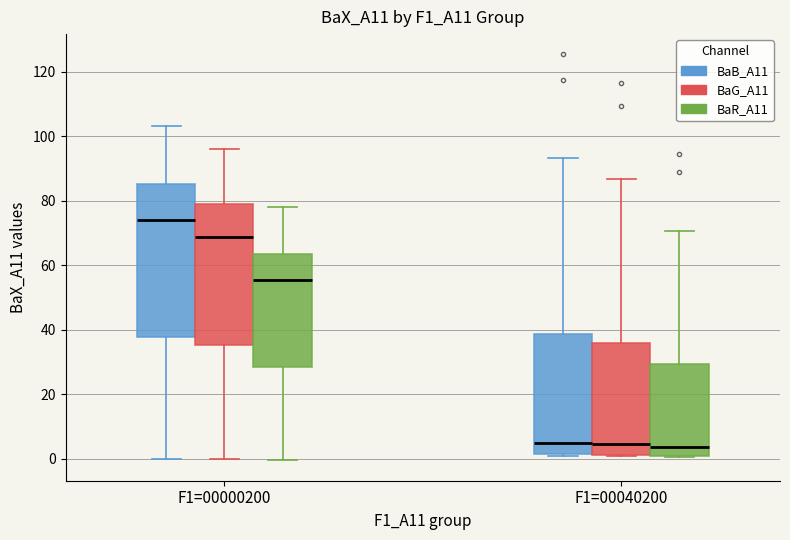

Reading left to right, read every box against the y-axis: the position of its median line, the range the box covers, and the ends of its whiskers. The values are not printed on the chart, so give them approximately, as read against the axis.

F1=00000200 (BaB_A11): median 74, box 38 to 86, whiskers 0 to 104
F1=00000200 (BaG_A11): median 68, box 36 to 80, whiskers 0 to 96
F1=00000200 (BaR_A11): median 56, box 28 to 64, whiskers 0 to 78
F1=00040200 (BaB_A11): median 4, box 2 to 38, whiskers 0 to 94
F1=00040200 (BaG_A11): median 4, box 2 to 36, whiskers 0 to 86
F1=00040200 (BaR_A11): median 4, box 0 to 30, whiskers 0 to 70